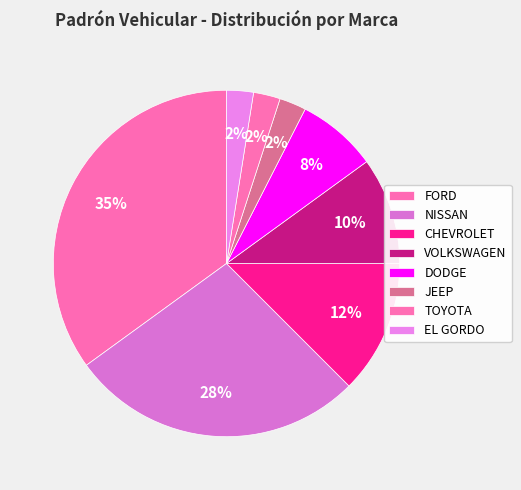

Does any single category account for the majority?

No